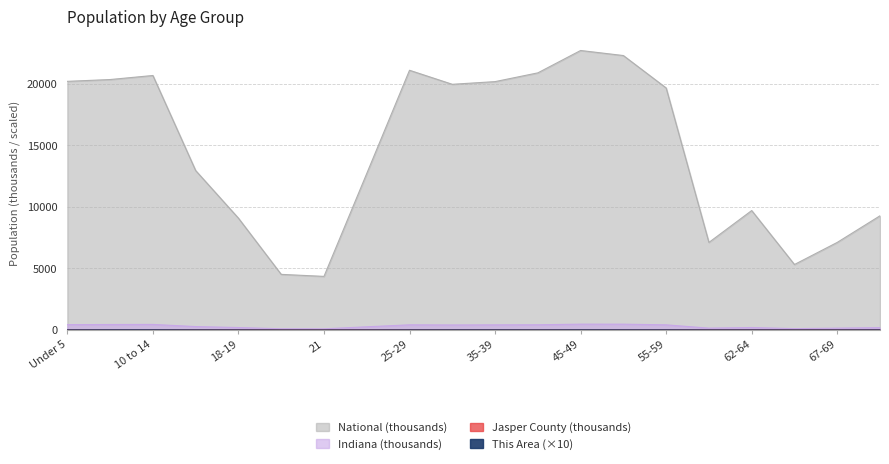

Is it true that Jasper County equals 2.1 at 35-39?

True